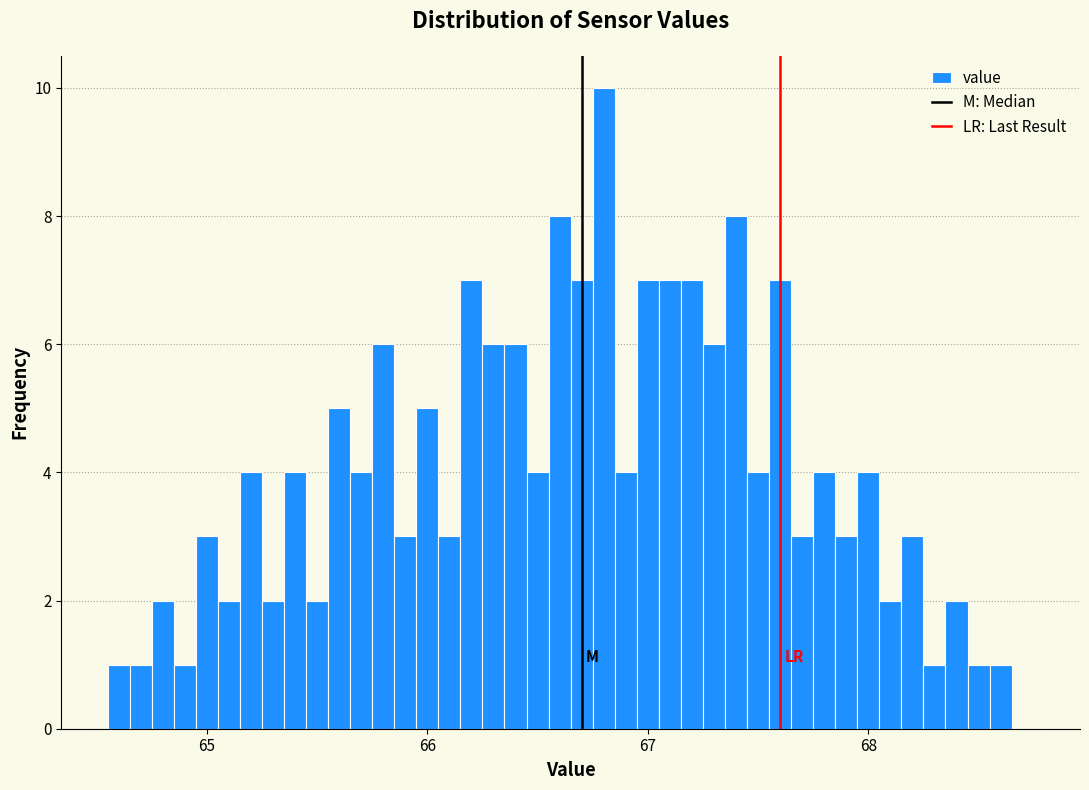

Around what value on the x-axis is the tallest bar? Give the approximate position of its centre, as read against the axis.

66.8